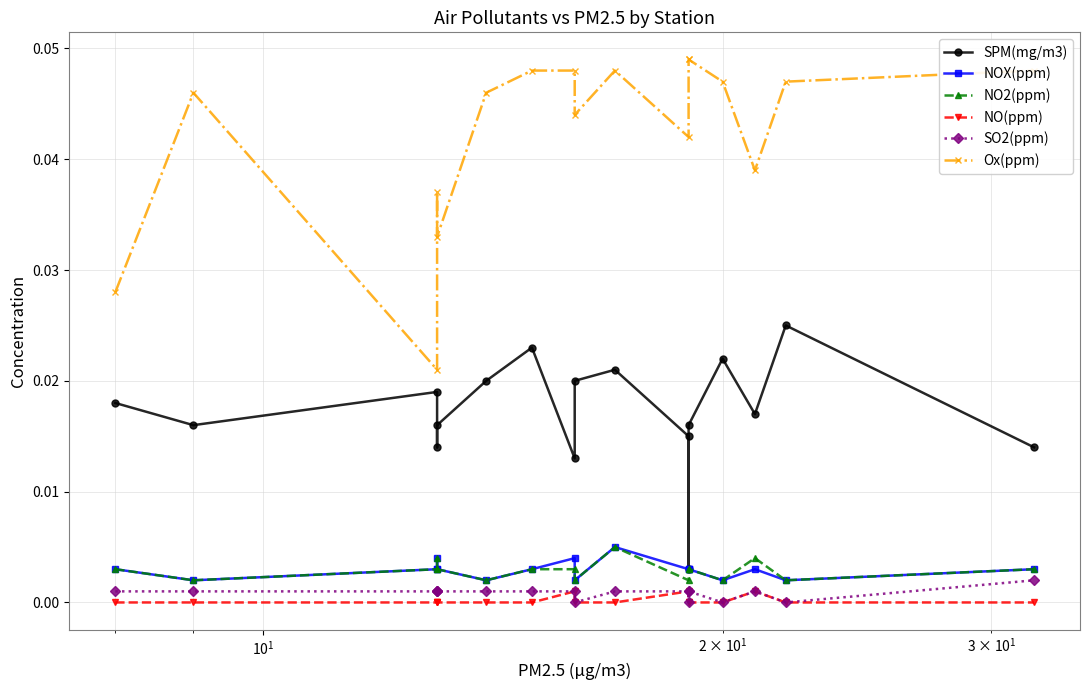

True or false: NOX(ppm) and SPM(mg/m3) intersect in this chart.

False